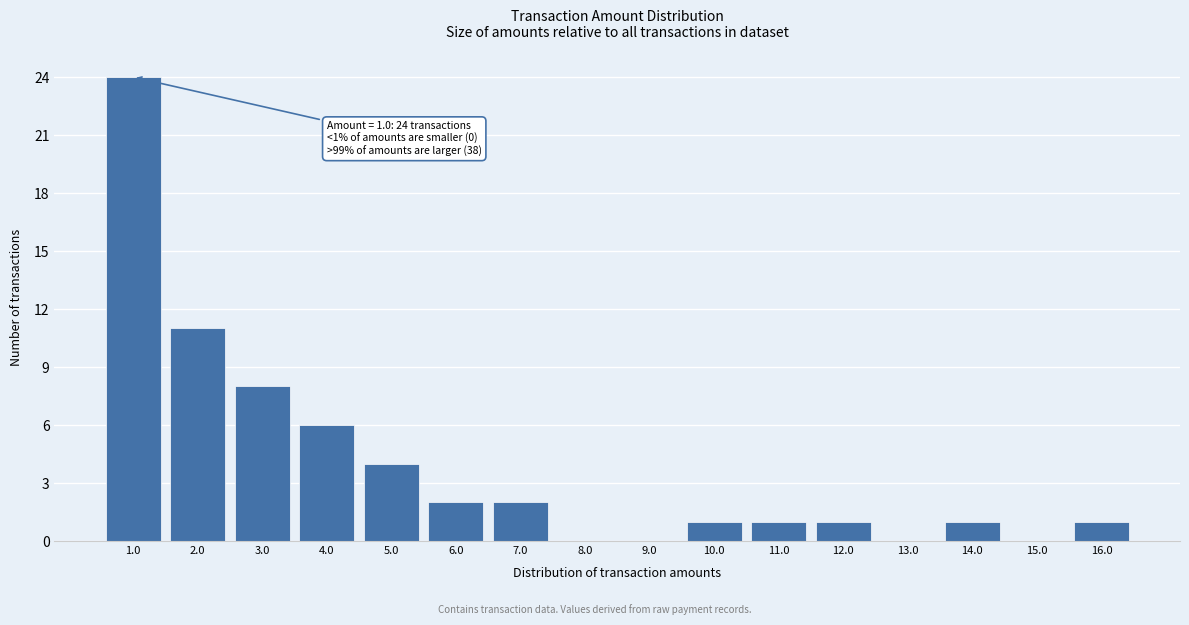

Reading right to left, list all the values displayed in this chart.

16.0=1	15.0=0	14.0=1	13.0=0	12.0=1	11.0=1	10.0=1	9.0=0	8.0=0	7.0=2	6.0=2	5.0=4	4.0=6	3.0=8	2.0=11	1.0=24